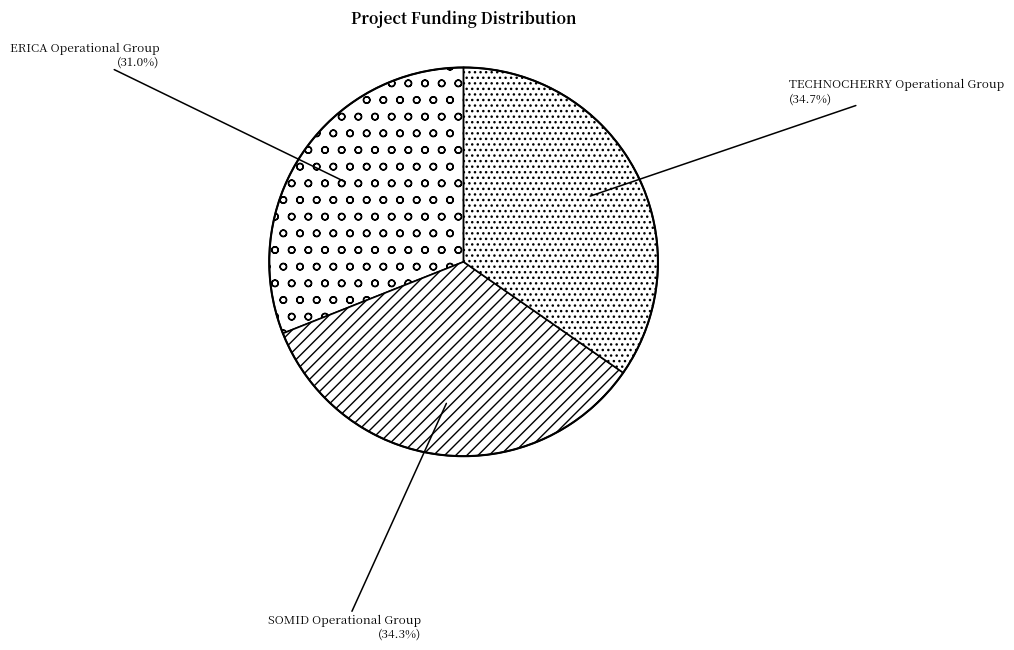

To the nearest percent, what is the combined percentage of SOMID Operational Group and ERICA Operational Group?

65%